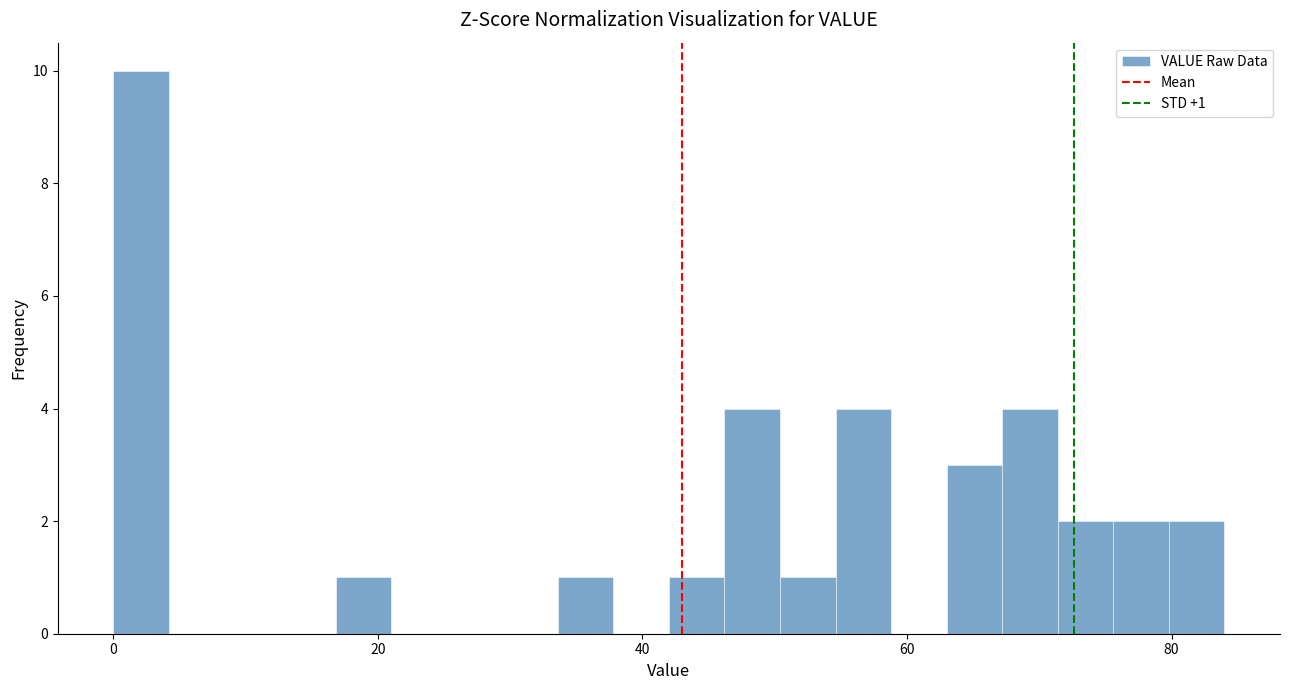

Around what value on the x-axis is the tallest bar? Give the approximate position of its centre, as read against the axis.

2